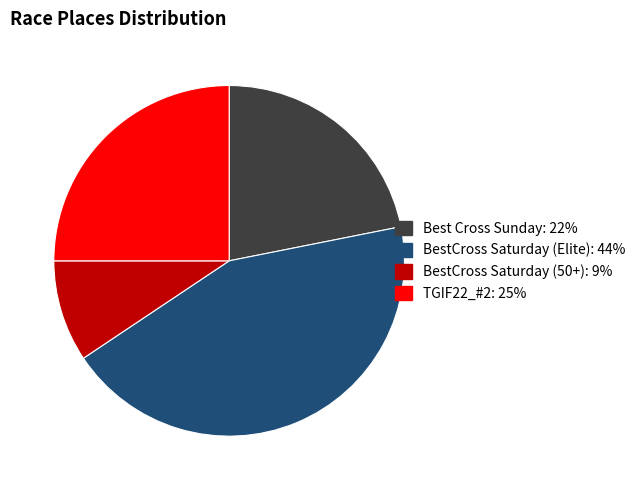

Which slice is the largest?

BestCross Saturday (Elite)